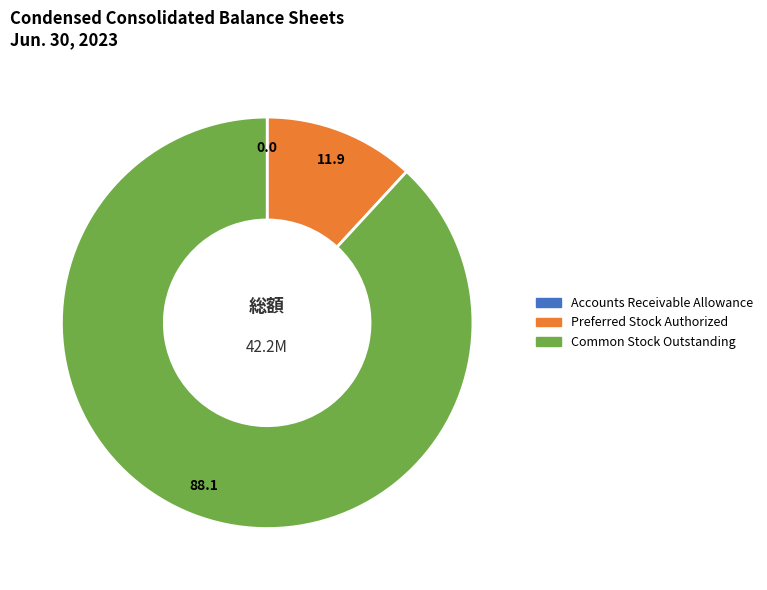

Is it true that Common Stock Outstanding is 88% of the pie?

True